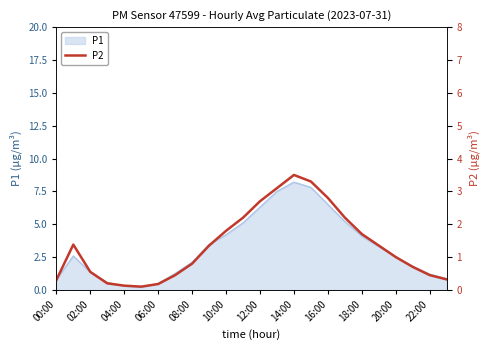

The value of P1 at 14:00 is 8.2. True or false?

True